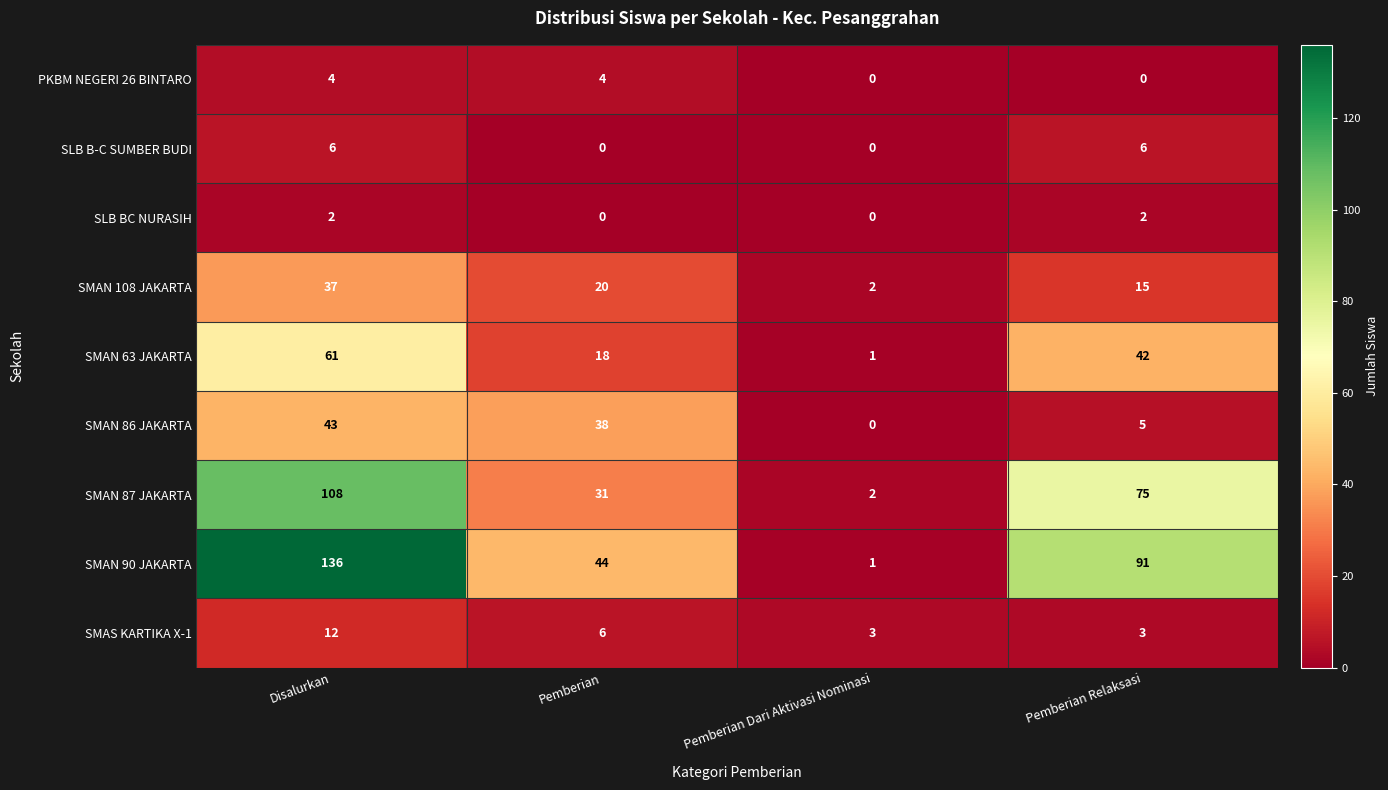

What is the total value across all series at Pemberian Dari Aktivasi Nominasi?

9